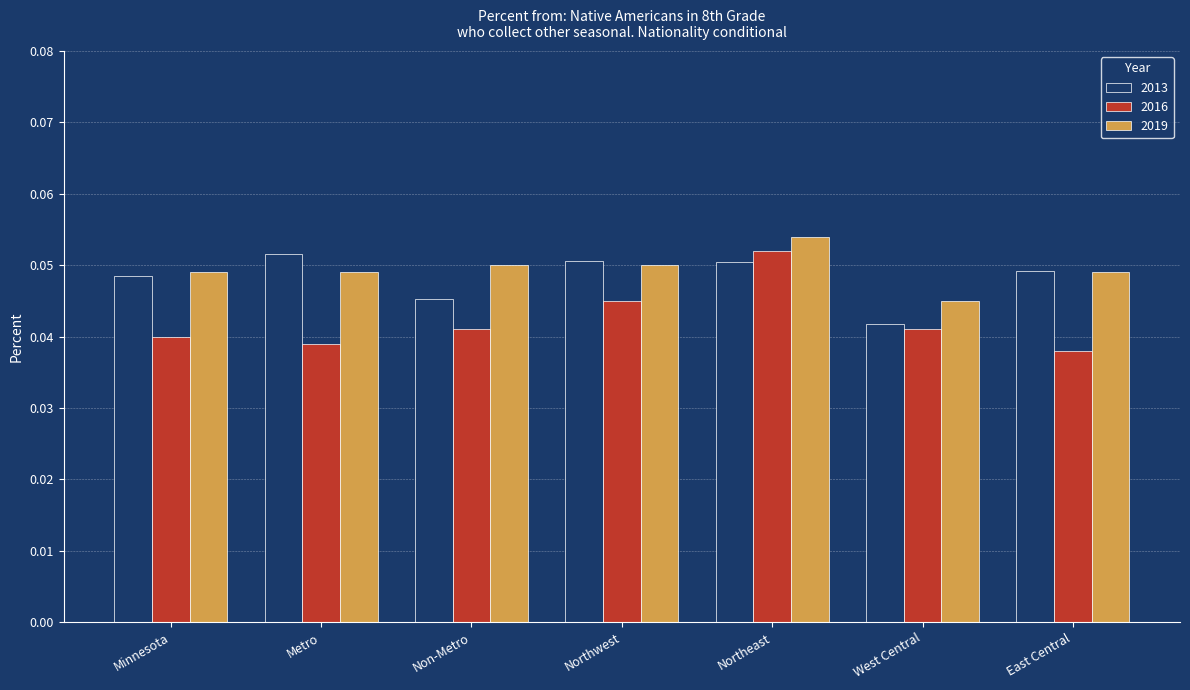

At which category is the sum across all series the highest?

Northeast